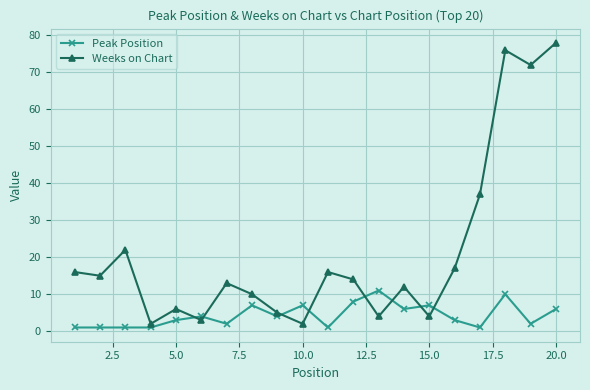

Rank the series by their maximum value, from lowest to highest.

Peak Position, Weeks on Chart